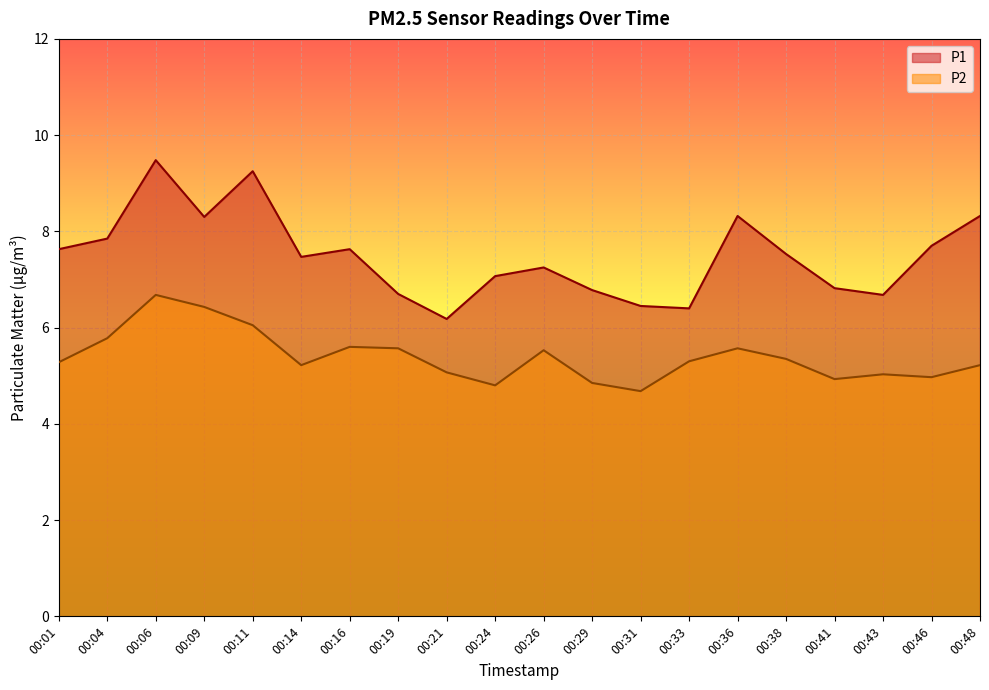

Reading right to left, extract all data points from this chart.

P1: 00:48=8.3	00:46=7.7	00:43=6.7	00:41=6.8	00:38=7.5	00:36=8.3	00:33=6.4	00:31=6.5	00:29=6.8	00:26=7.2	00:24=7.1	00:21=6.2	00:19=6.7	00:16=7.6	00:14=7.5	00:11=9.2	00:09=8.3	00:06=9.5	00:04=7.8	00:01=7.6
P2: 00:48=5.2	00:46=5.0	00:43=5.0	00:41=4.9	00:38=5.3	00:36=5.6	00:33=5.3	00:31=4.7	00:29=4.8	00:26=5.5	00:24=4.8	00:21=5.1	00:19=5.6	00:16=5.6	00:14=5.2	00:11=6.0	00:09=6.4	00:06=6.7	00:04=5.8	00:01=5.3